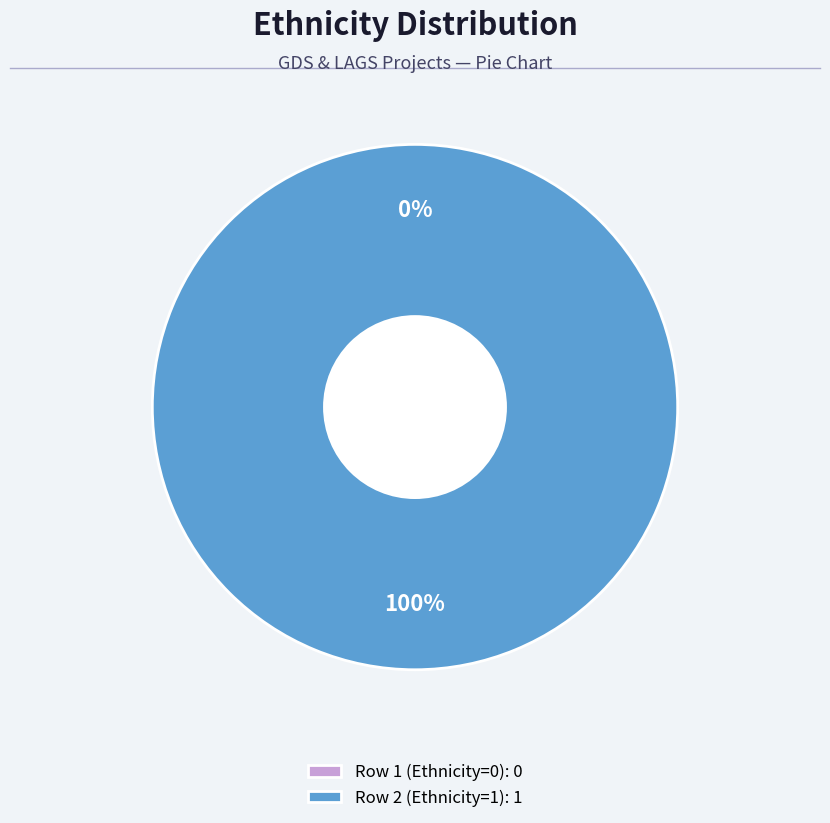

Which has a higher value, Row 1 (Ethnicity=0) or Row 2 (Ethnicity=1)?

Row 2 (Ethnicity=1)